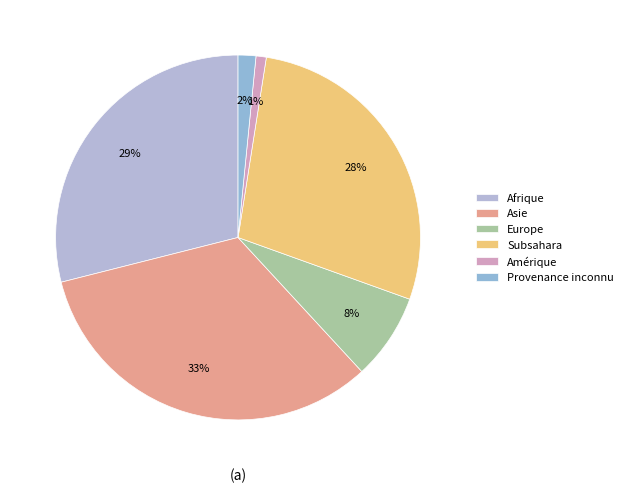

Combined, what portion of the pie is Amérique and Subsahara?

28.9%